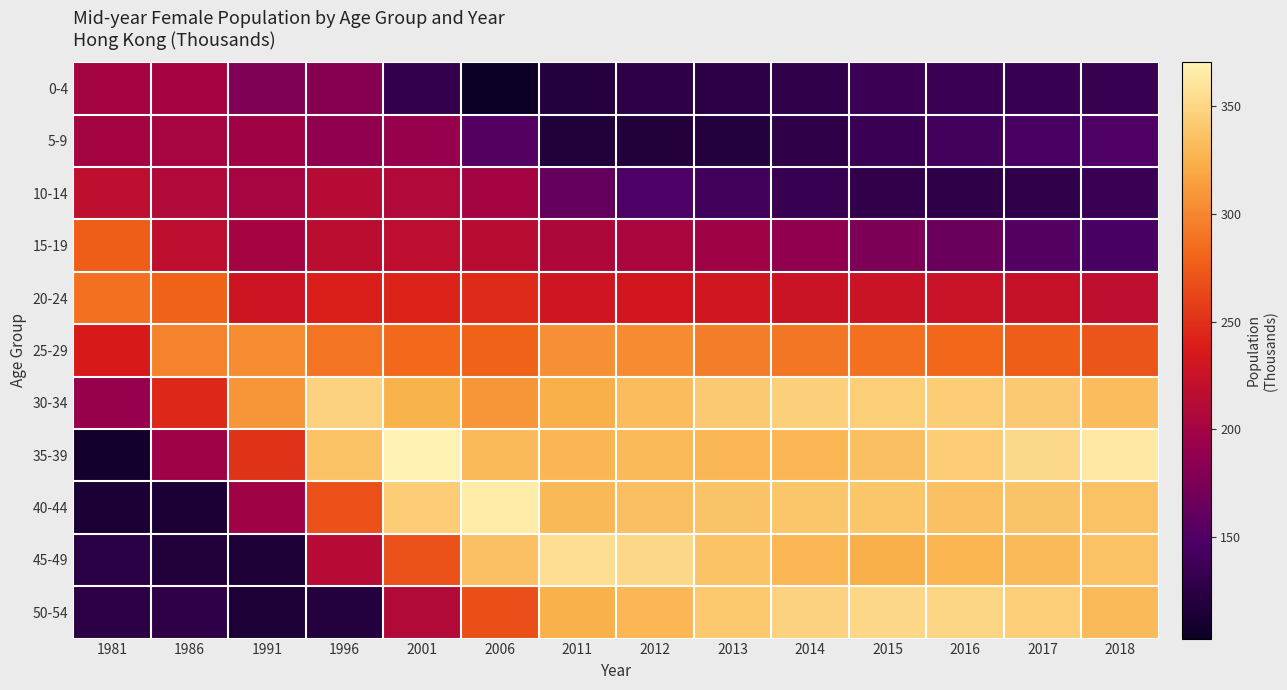

Between 1991 and 1996, which series saw the biggest shift?

45-49